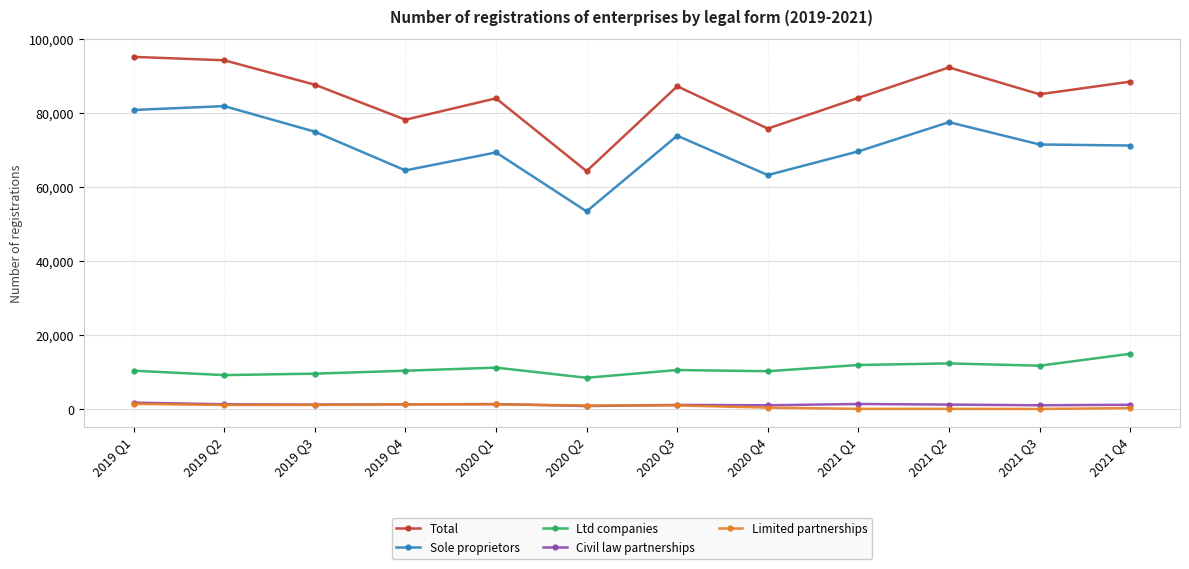

The Sole proprietors series shows 35360 at 2019 Q3. True or false?

False